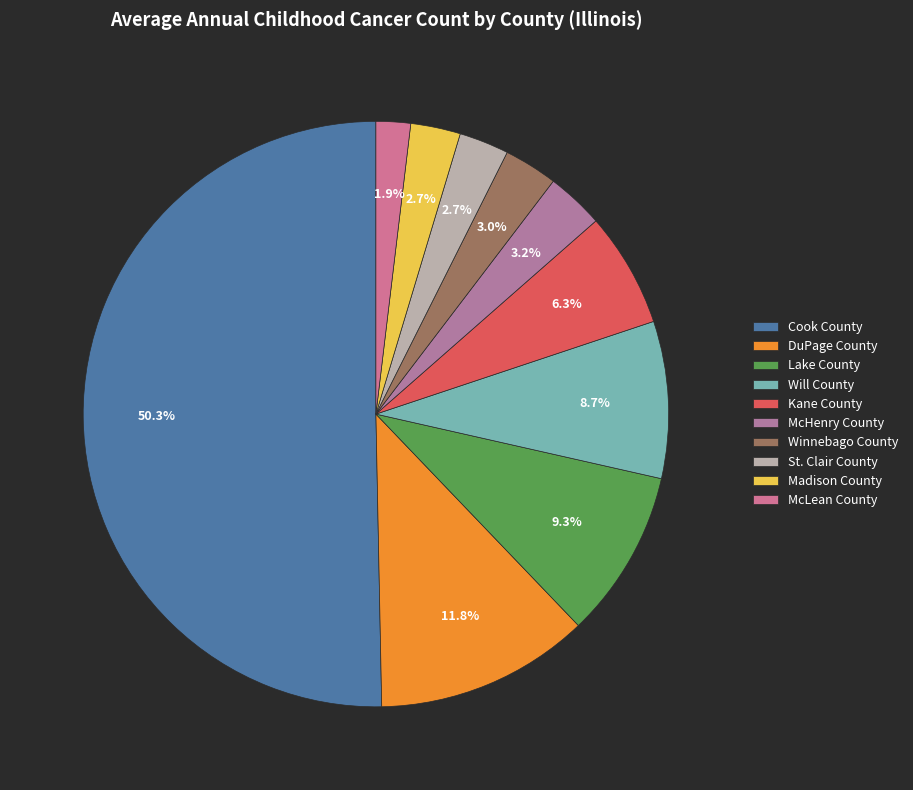

What portion of the pie excludes Cook County?

49.7%